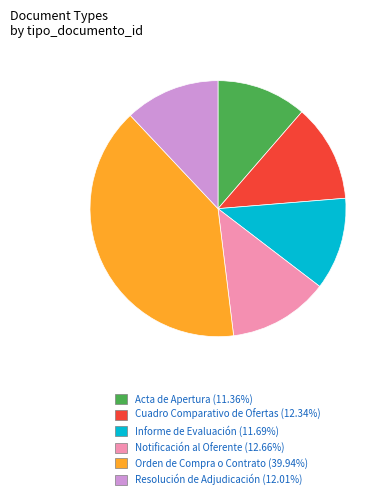

Combined, do Orden de Compra o Contrato and Acta de Apertura account for over 50%?

Yes